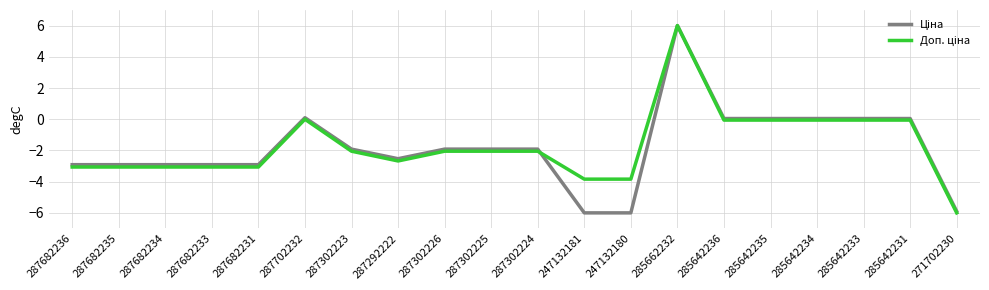

At which category is the sum across all series the highest?

285662232